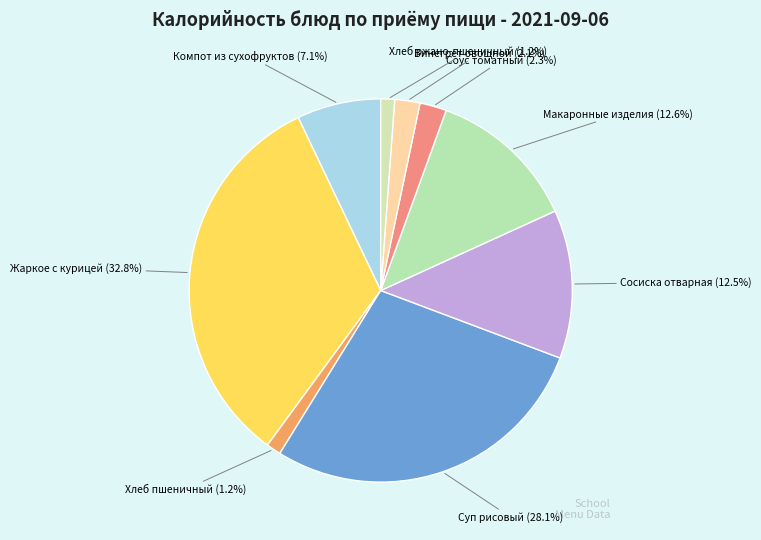

What is the smallest slice in the pie chart?

Хлеб ржано-пшеничный